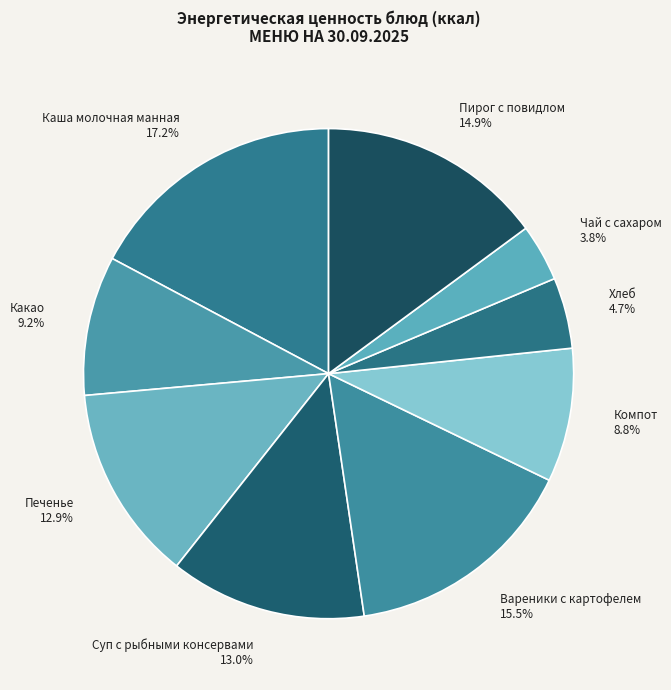

What portion of the pie excludes Печенье?

87.1%